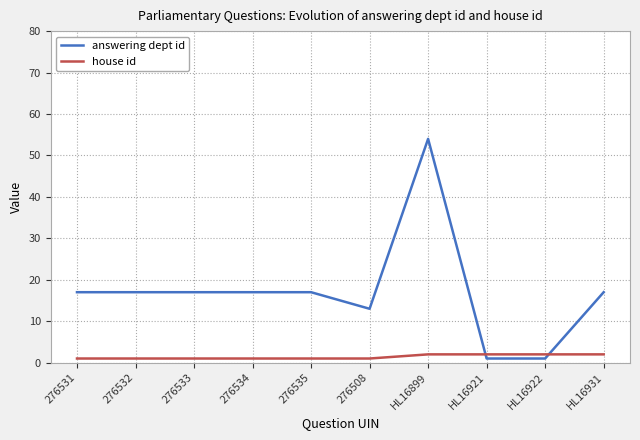

How many intersections are there between house id and answering dept id?

2